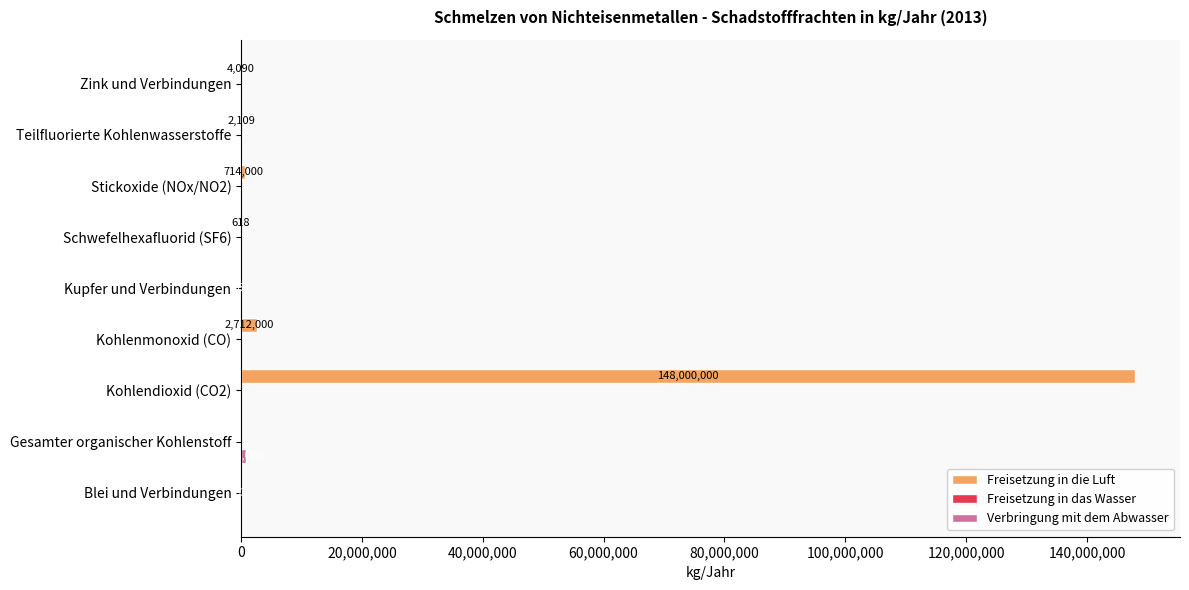

At which category is the sum across all series the highest?

Kohlendioxid (CO2)